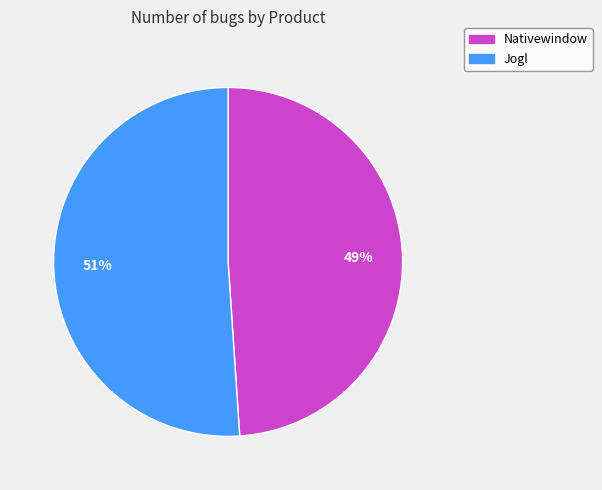

Is Jogl the majority of the pie?

Yes